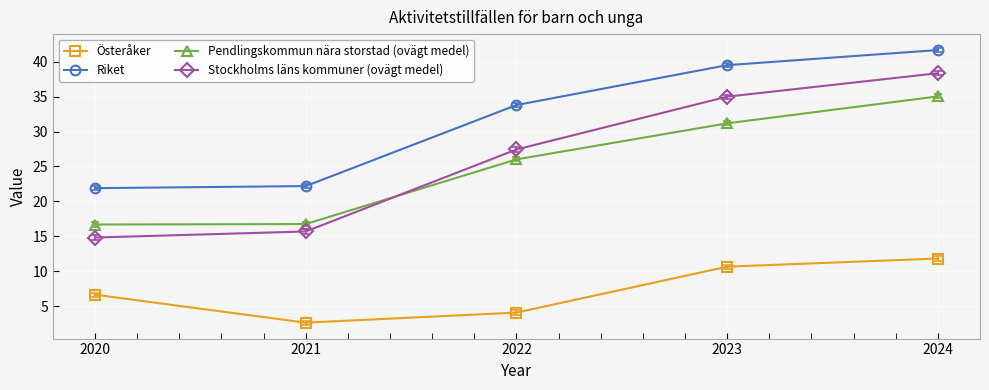

What is the approximate value of Stockholms läns kommuner (ovägt medel) at 2024?

38.3